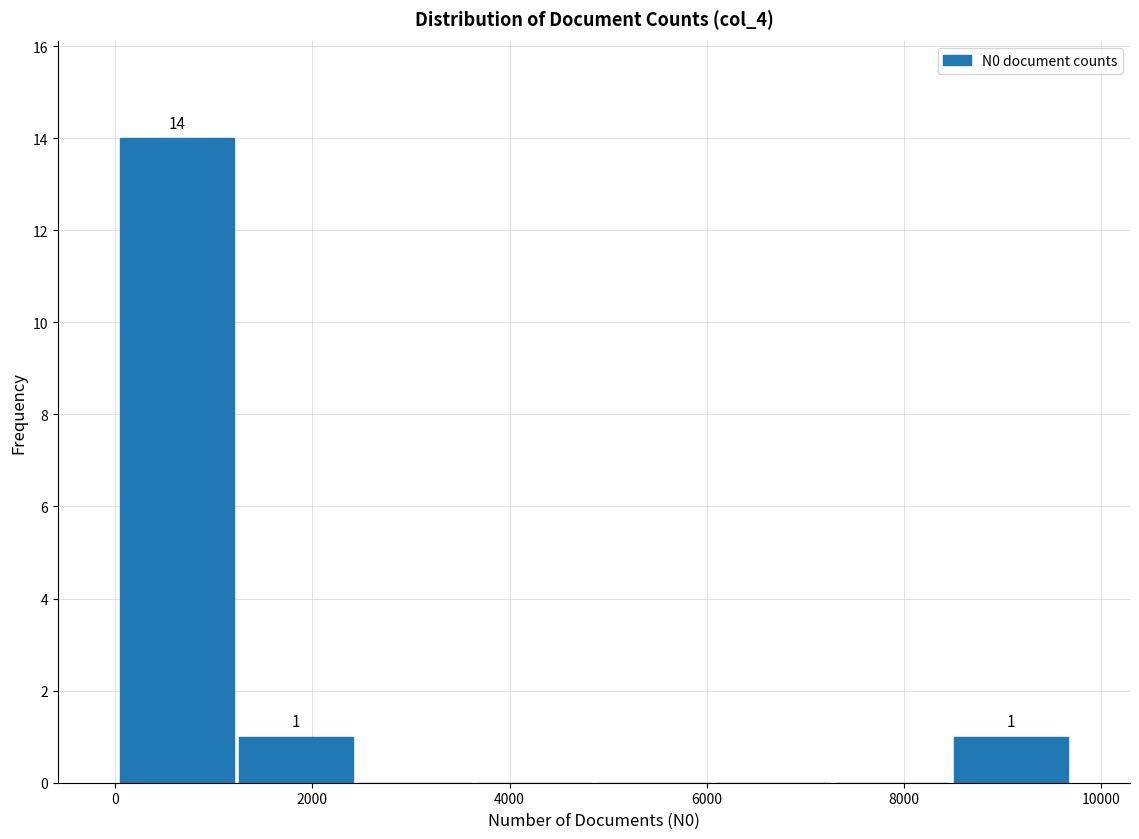

Which range on the x-axis has the tallest bar?

0 to 1200